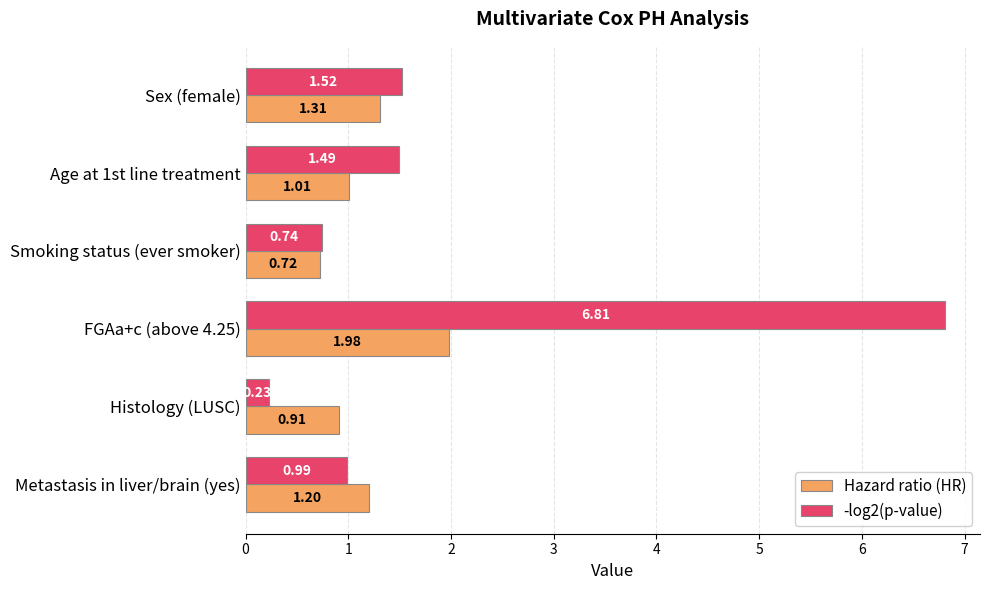

How many categories are shown in the chart?

6